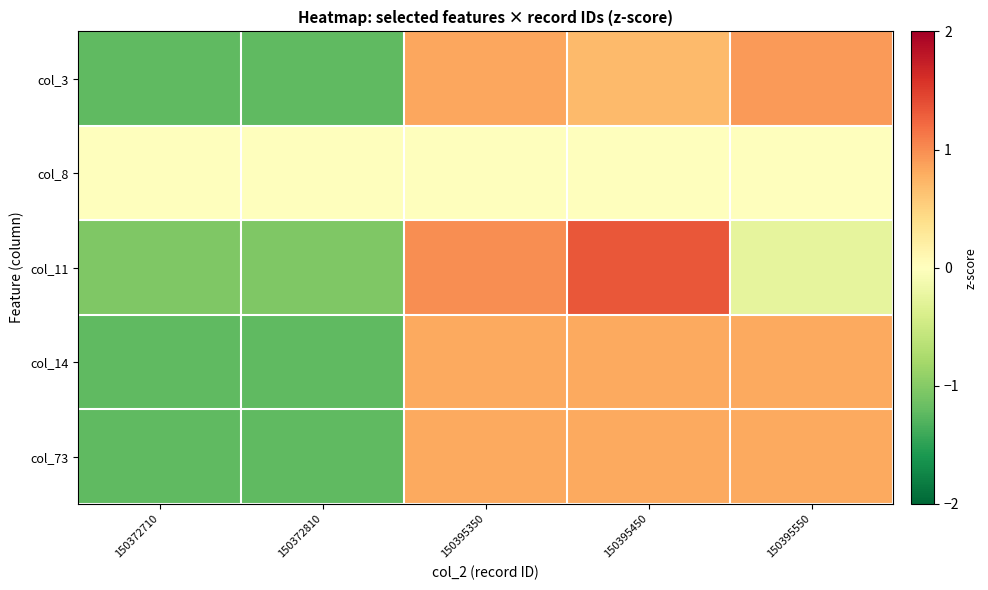

What is the difference between the highest and lowest values at 150395550?

1.2